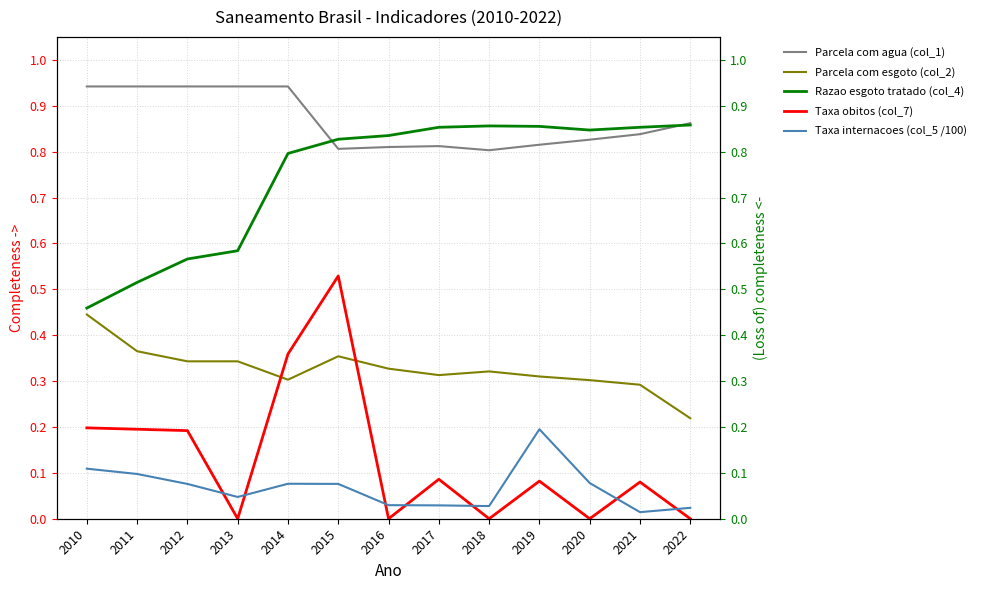

How many interior local valleys does the Taxa internacoes (col_5 /100) series have?

3